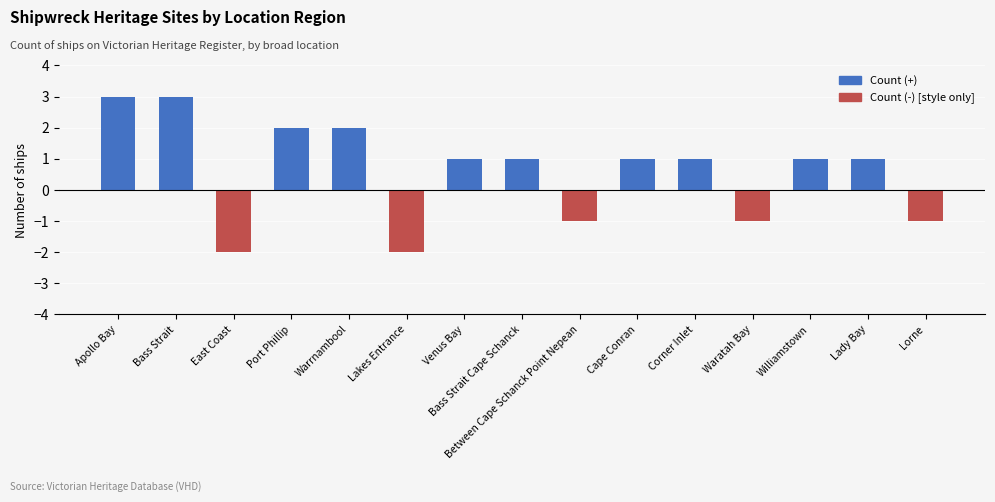

Between Port Phillip and Lakes Entrance, which is larger?

Port Phillip